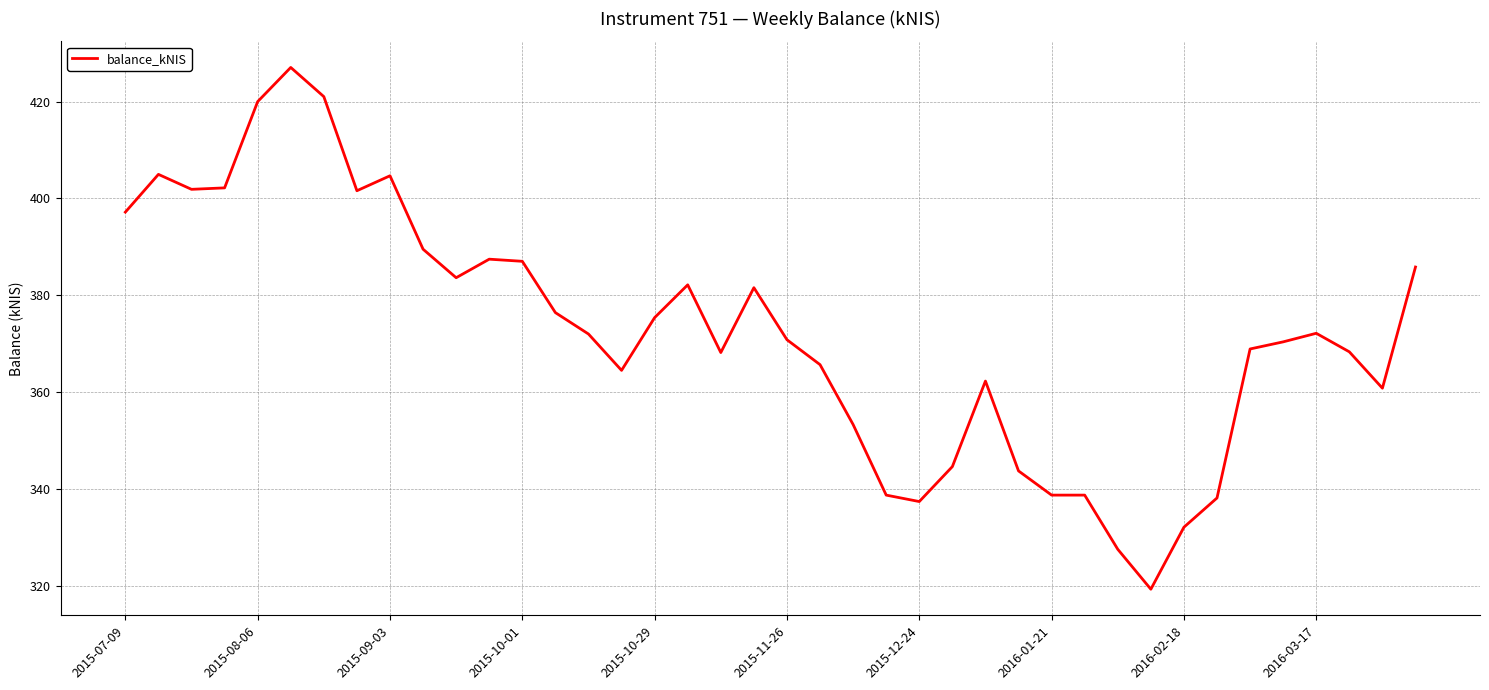

What is the smallest value displayed?

319.3